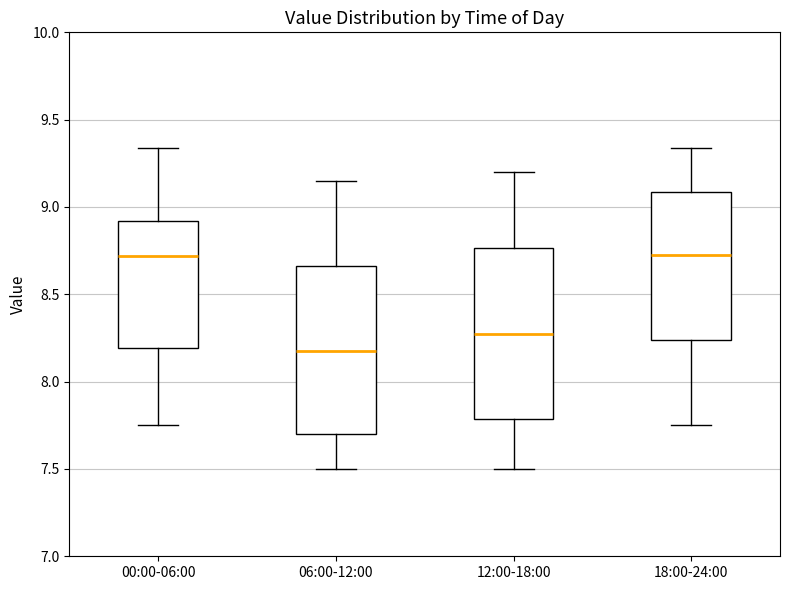

Which box has the lowest median line?

06:00-12:00